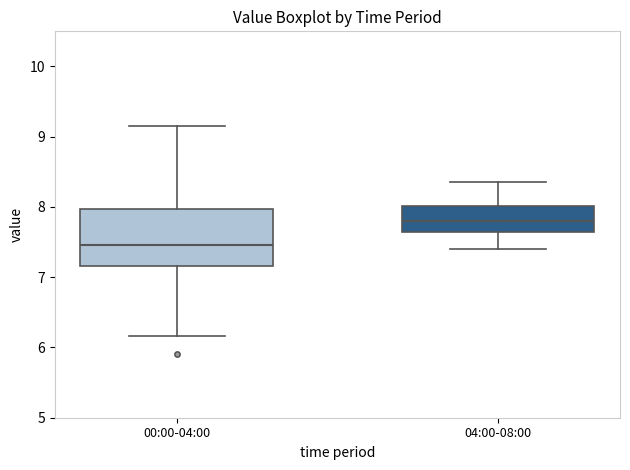

Reading left to right, read every box against the y-axis: the position of its median line, the range the box covers, and the ends of its whiskers. The values are not printed on the chart, so give them approximately, as read against the axis.

00:00-04:00: median 7.5, box 7.2 to 8.0, whiskers 6.2 to 9.2
04:00-08:00: median 7.8, box 7.6 to 8.0, whiskers 7.4 to 8.4